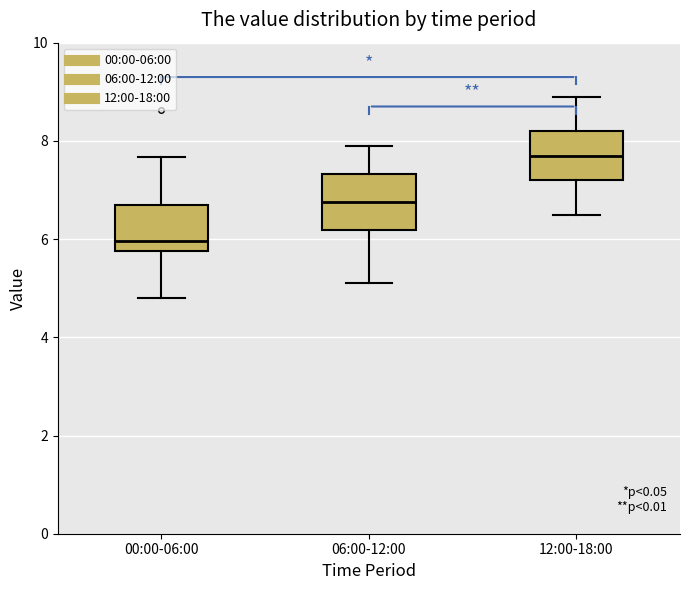

Which box's median line is the lowest?

00:00-06:00